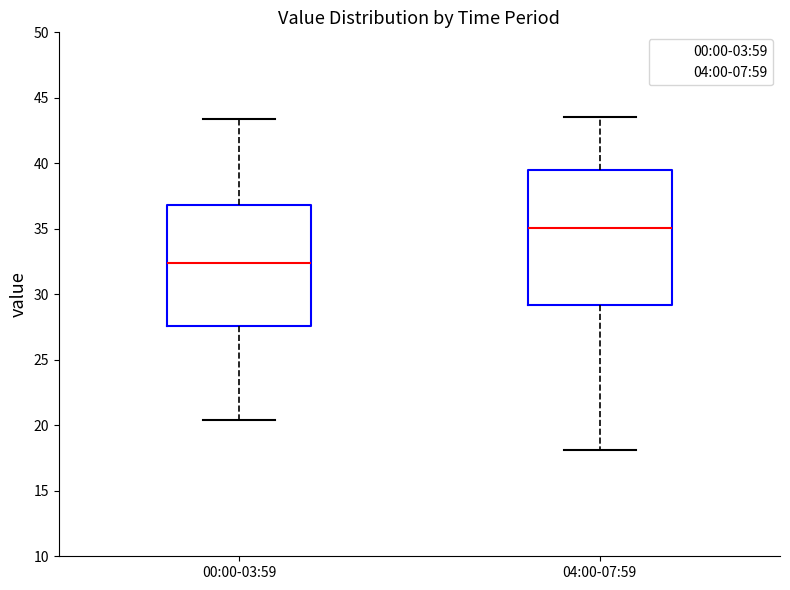

Reading left to right, read every box against the y-axis: the position of its median line, the range the box covers, and the ends of its whiskers. The values are not printed on the chart, so give them approximately, as read against the axis.

00:00-03:59: median 32.5, box 27.5 to 37.0, whiskers 20.5 to 43.5
04:00-07:59: median 35.0, box 29.0 to 39.5, whiskers 18.0 to 43.5